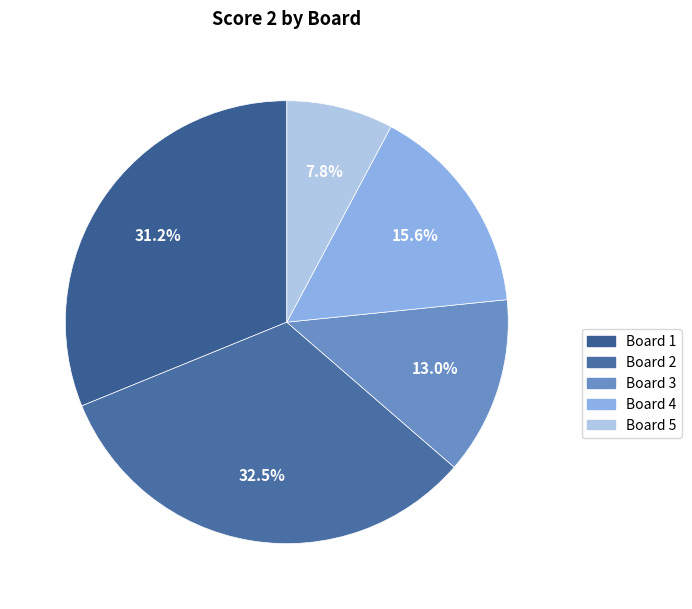

Count the number of slices in the pie.

5